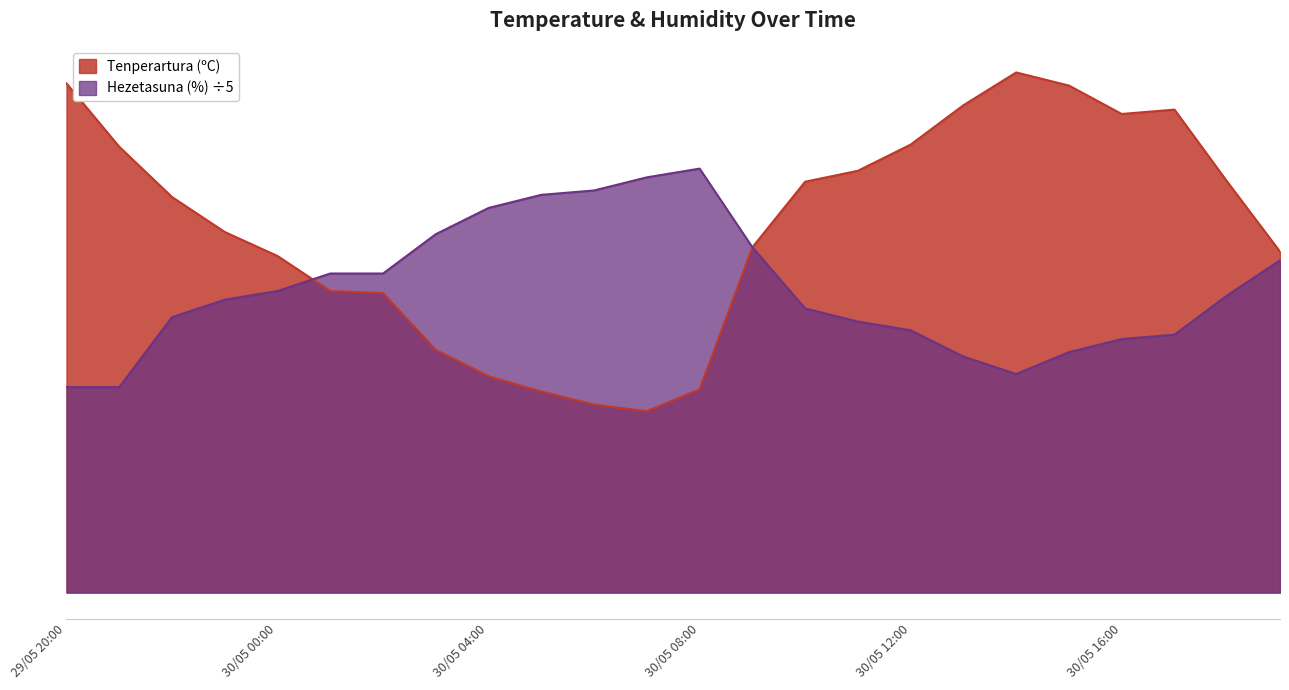

Which series has the largest total across all categories?

Tenperartura (ºC)